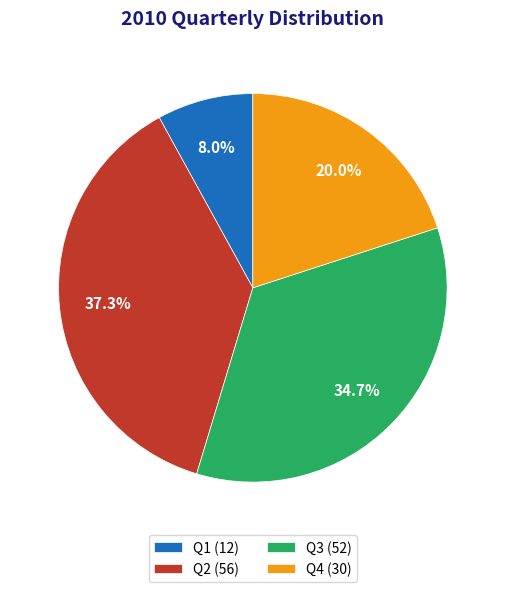

What is the ratio of the value at Q1 to the value at Q3?

0.2